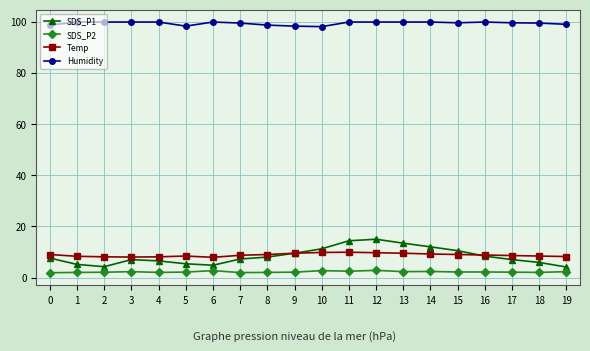

At how many categories does at least one series exceed 5?

20